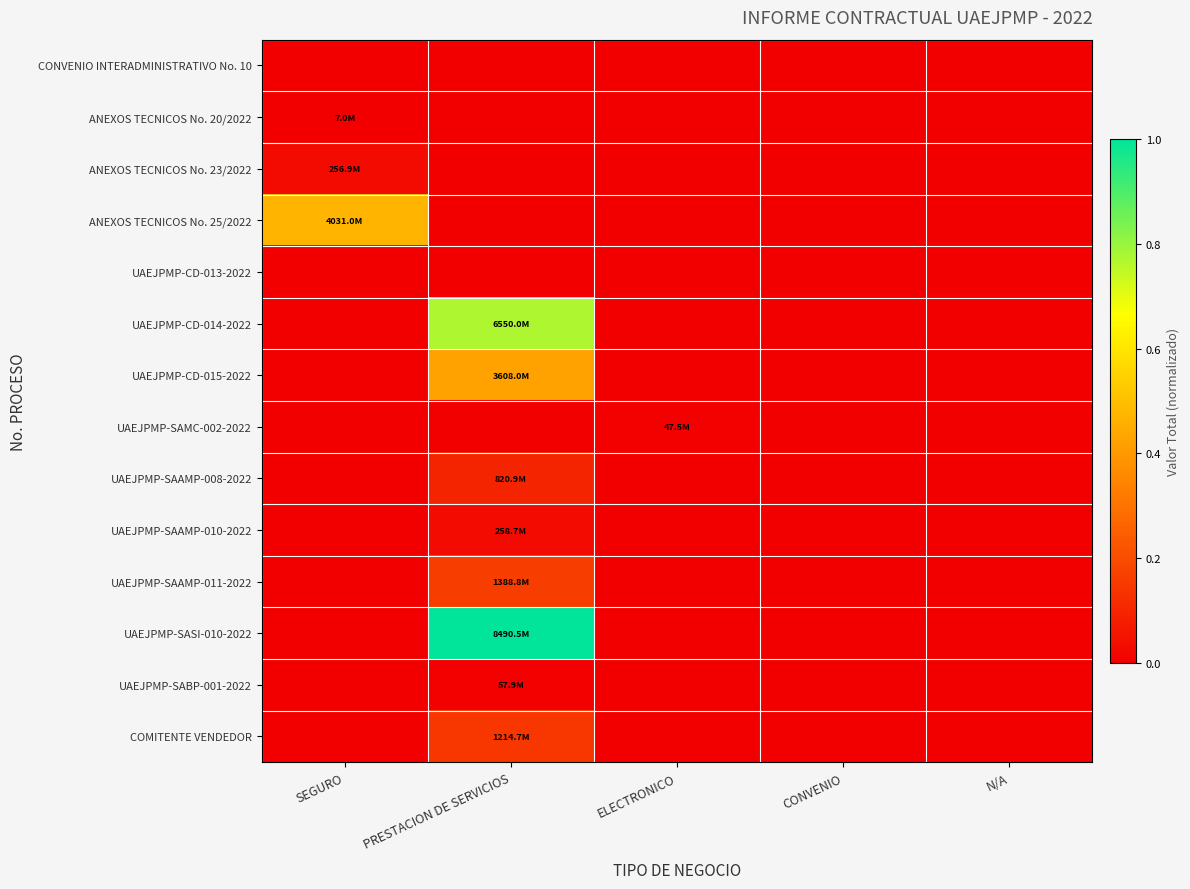

Reading left to right, extract all data points from this chart.

CONVENIO INTERADMINISTRATIVO No. 10: SEGURO=0.0	PRESTACION DE SERVICIOS=0.0	ELECTRONICO=0.0	CONVENIO=0.0	N/A=0.0
ANEXOS TECNICOS No. 20/2022: SEGURO=0.0	PRESTACION DE SERVICIOS=0.0	ELECTRONICO=0.0	CONVENIO=0.0	N/A=0.0
ANEXOS TECNICOS No. 23/2022: SEGURO=0.0	PRESTACION DE SERVICIOS=0.0	ELECTRONICO=0.0	CONVENIO=0.0	N/A=0.0
ANEXOS TECNICOS No. 25/2022: SEGURO=0.5	PRESTACION DE SERVICIOS=0.0	ELECTRONICO=0.0	CONVENIO=0.0	N/A=0.0
UAEJPMP-CD-013-2022: SEGURO=0.0	PRESTACION DE SERVICIOS=0.0	ELECTRONICO=0.0	CONVENIO=0.0	N/A=0.0
UAEJPMP-CD-014-2022: SEGURO=0.0	PRESTACION DE SERVICIOS=0.8	ELECTRONICO=0.0	CONVENIO=0.0	N/A=0.0
UAEJPMP-CD-015-2022: SEGURO=0.0	PRESTACION DE SERVICIOS=0.4	ELECTRONICO=0.0	CONVENIO=0.0	N/A=0.0
UAEJPMP-SAMC-002-2022: SEGURO=0.0	PRESTACION DE SERVICIOS=0.0	ELECTRONICO=0.0	CONVENIO=0.0	N/A=0.0
UAEJPMP-SAAMP-008-2022: SEGURO=0.0	PRESTACION DE SERVICIOS=0.1	ELECTRONICO=0.0	CONVENIO=0.0	N/A=0.0
UAEJPMP-SAAMP-010-2022: SEGURO=0.0	PRESTACION DE SERVICIOS=0.0	ELECTRONICO=0.0	CONVENIO=0.0	N/A=0.0
UAEJPMP-SAAMP-011-2022: SEGURO=0.0	PRESTACION DE SERVICIOS=0.2	ELECTRONICO=0.0	CONVENIO=0.0	N/A=0.0
UAEJPMP-SASI-010-2022: SEGURO=0.0	PRESTACION DE SERVICIOS=1.0	ELECTRONICO=0.0	CONVENIO=0.0	N/A=0.0
UAEJPMP-SABP-001-2022: SEGURO=0.0	PRESTACION DE SERVICIOS=0.0	ELECTRONICO=0.0	CONVENIO=0.0	N/A=0.0
COMITENTE VENDEDOR: SEGURO=0.0	PRESTACION DE SERVICIOS=0.1	ELECTRONICO=0.0	CONVENIO=0.0	N/A=0.0